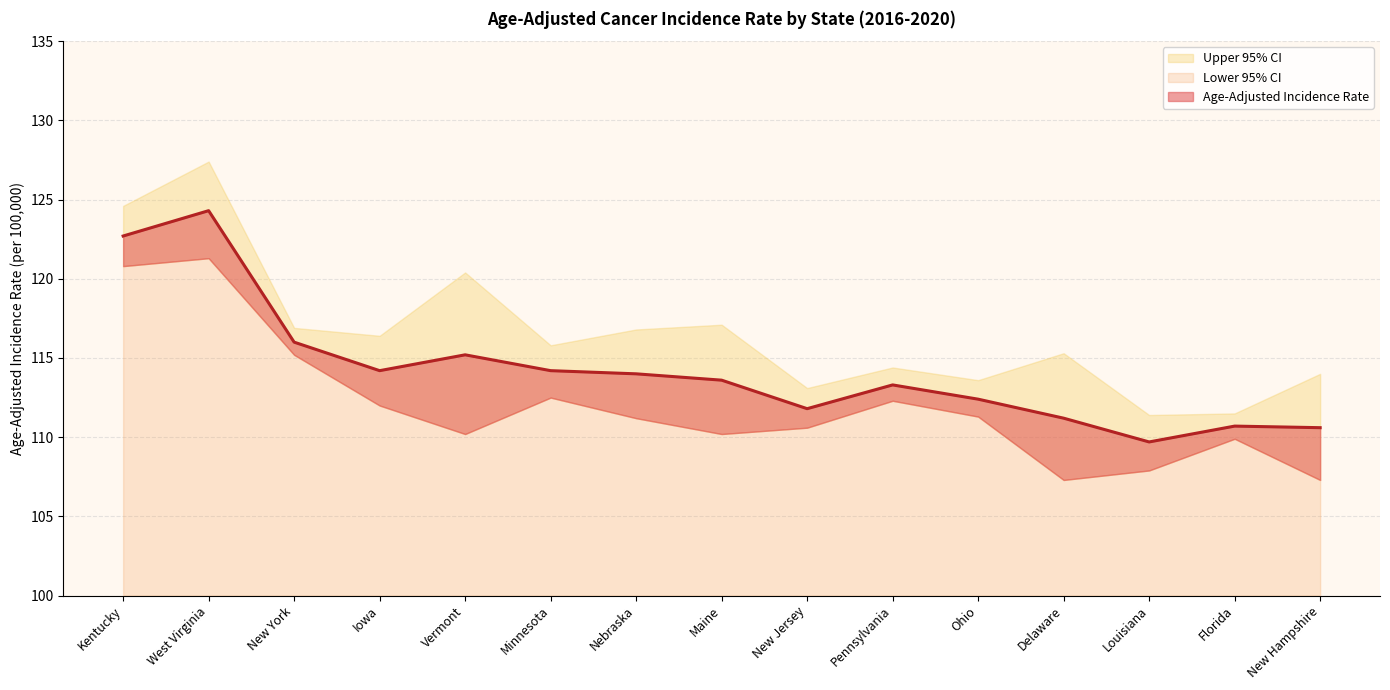

How many values in the Lower 95% CI series are below 111?

7